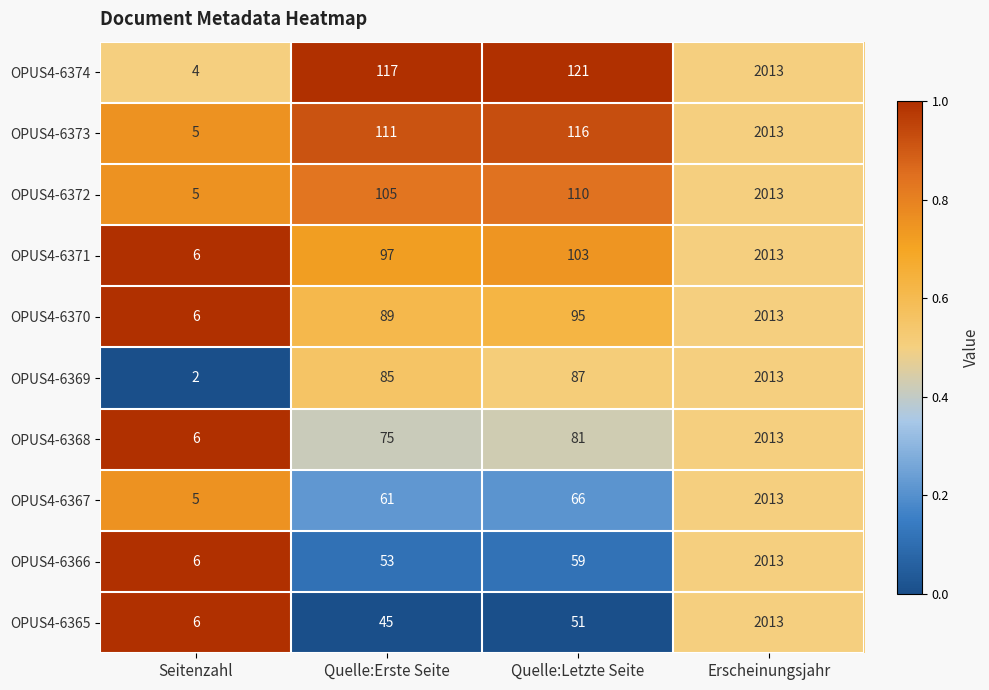

Which category has the lowest value in the OPUS4-6366 series?

Seitenzahl